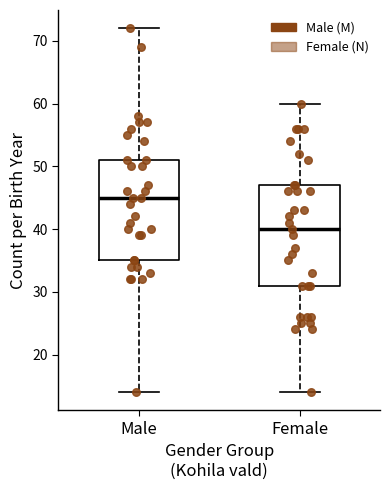

Reading left to right, read every box against the y-axis: the position of its median line, the range the box covers, and the ends of its whiskers. The values are not printed on the chart, so give them approximately, as read against the axis.

Male: median 45, box 35 to 51, whiskers 14 to 72
Female: median 40, box 31 to 47, whiskers 14 to 60